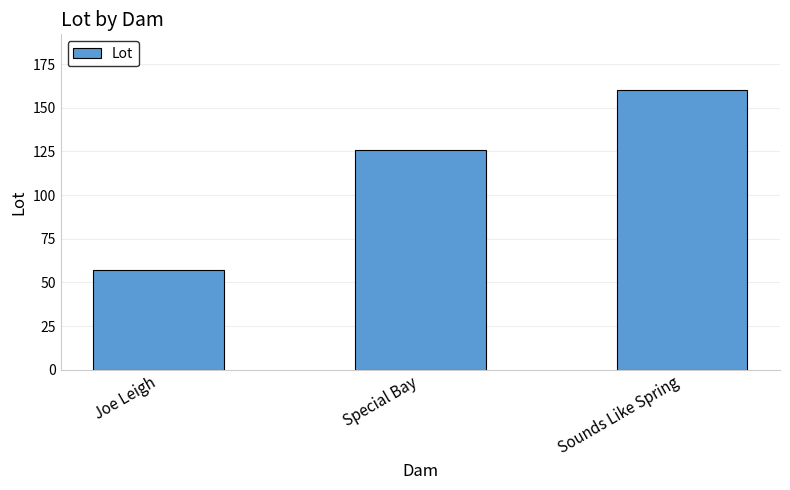

Reading left to right, transcribe all the data shown in this chart.

Joe Leigh=57	Special Bay=126	Sounds Like Spring=160